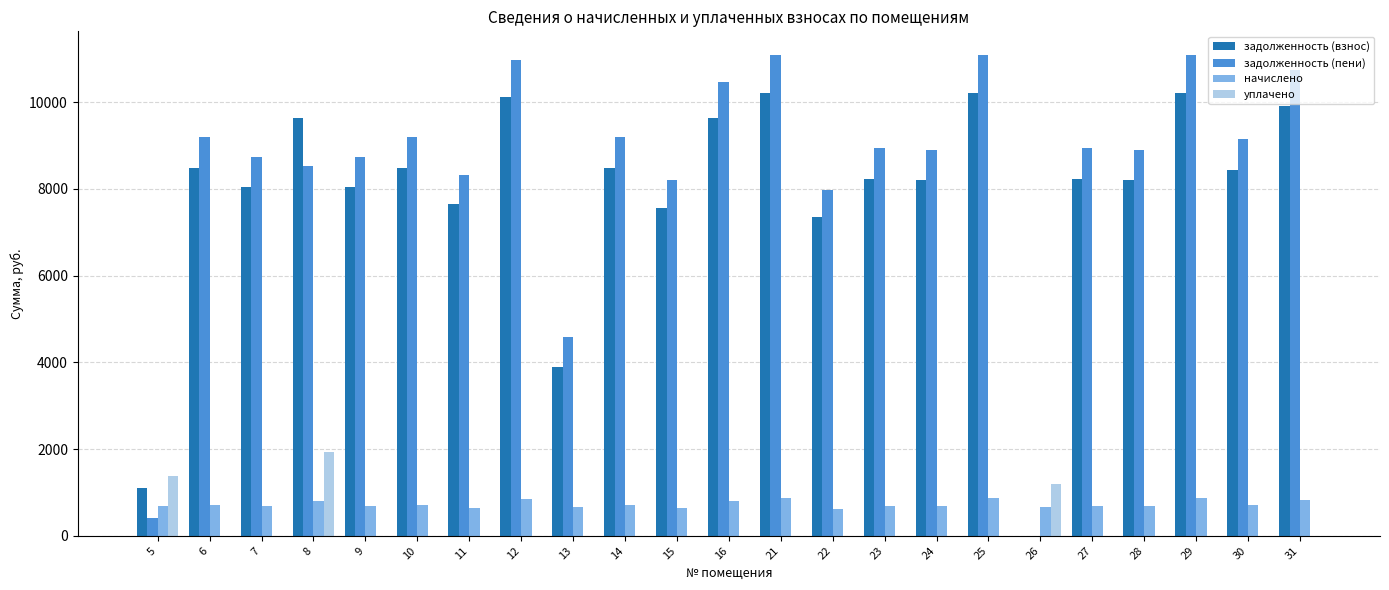

The value of задолженность (пени) at 8 is 4756.0. True or false?

False